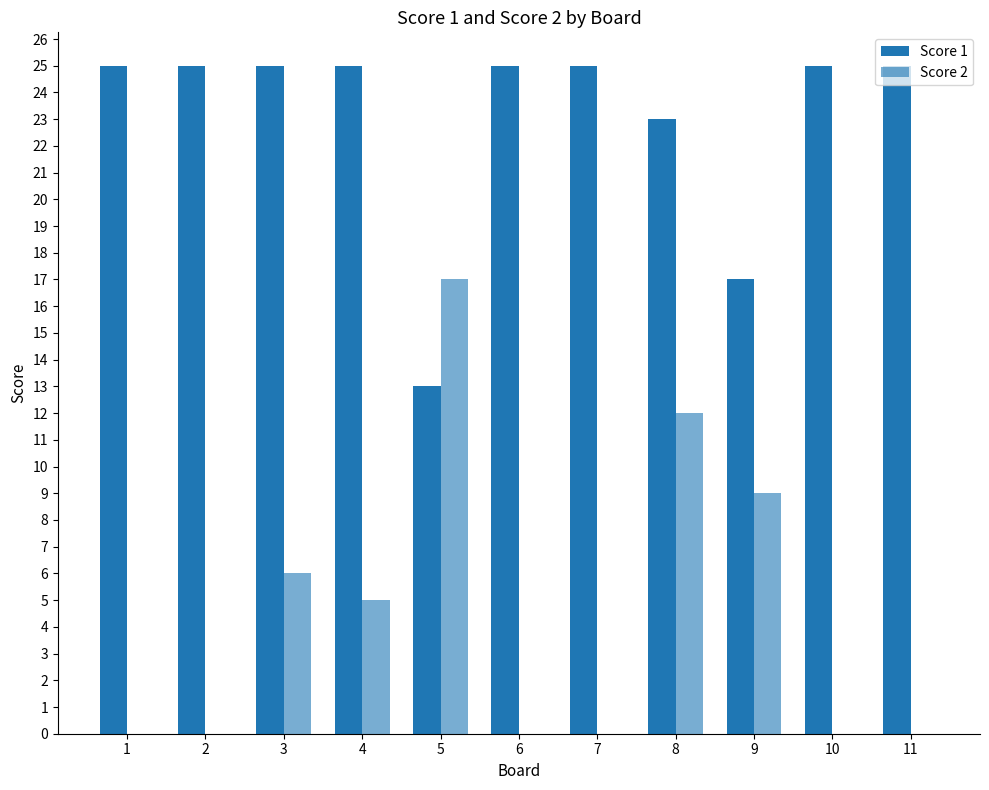

How many categories are shown in the chart?

11